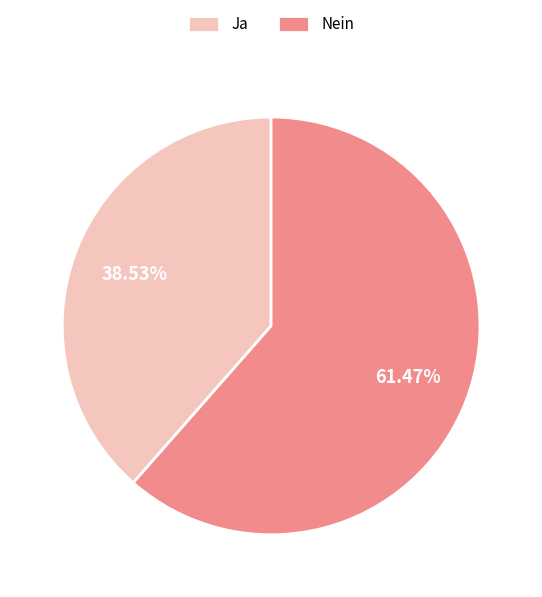

Which category has the biggest portion of the pie?

Nein